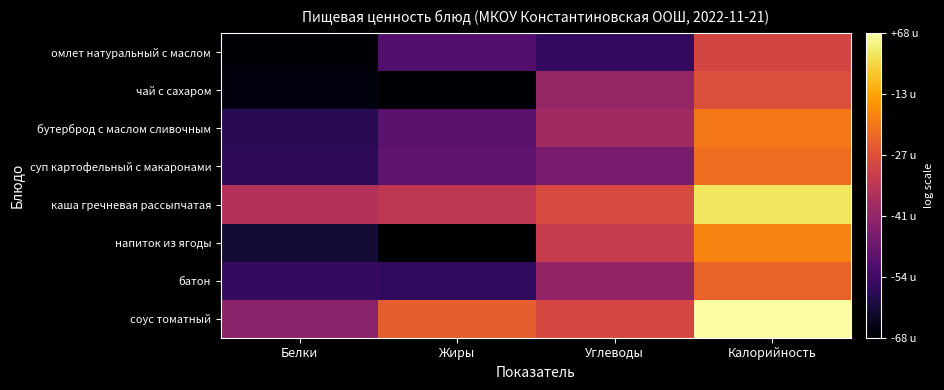

Rank the series by their maximum value, from lowest to highest.

омлет натуральный с маслом, чай с сахаром, батон, суп картофельный с макаронами, бутерброд с маслом сливочным, напиток из ягоды, каша гречневая рассыпчатая, соус томатный